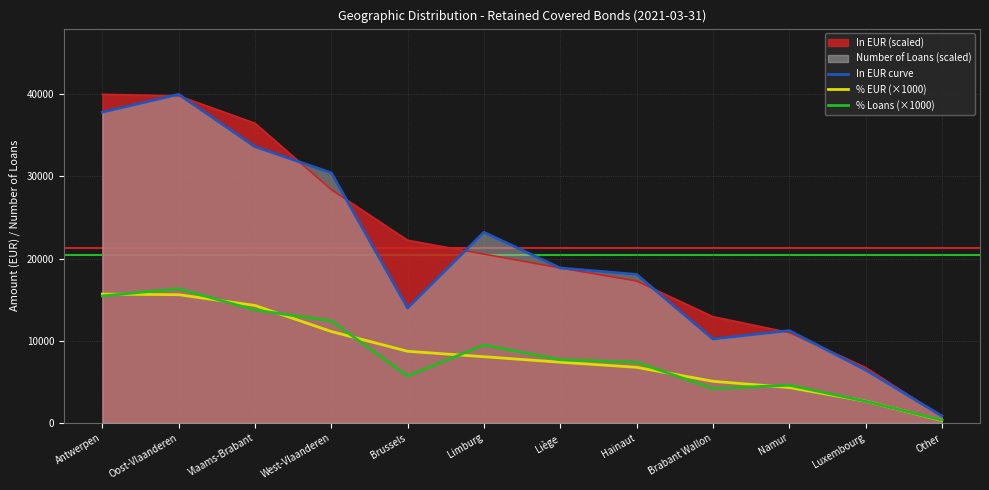

Where does the In EUR curve series first go above 18856?

Antwerpen